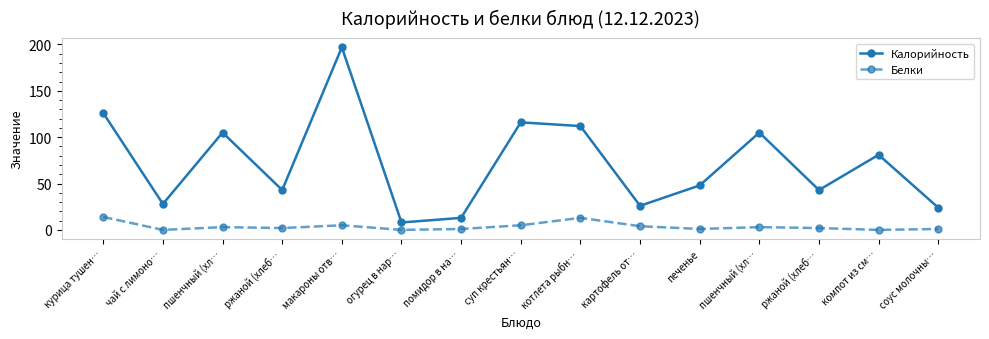

List the series in order of their overall mean, lowest first.

Белки, Калорийность